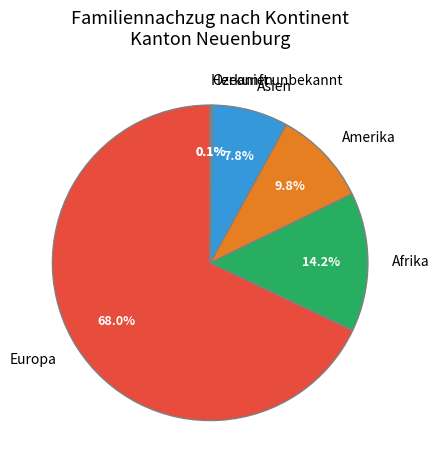

Which slice is the largest?

Europa